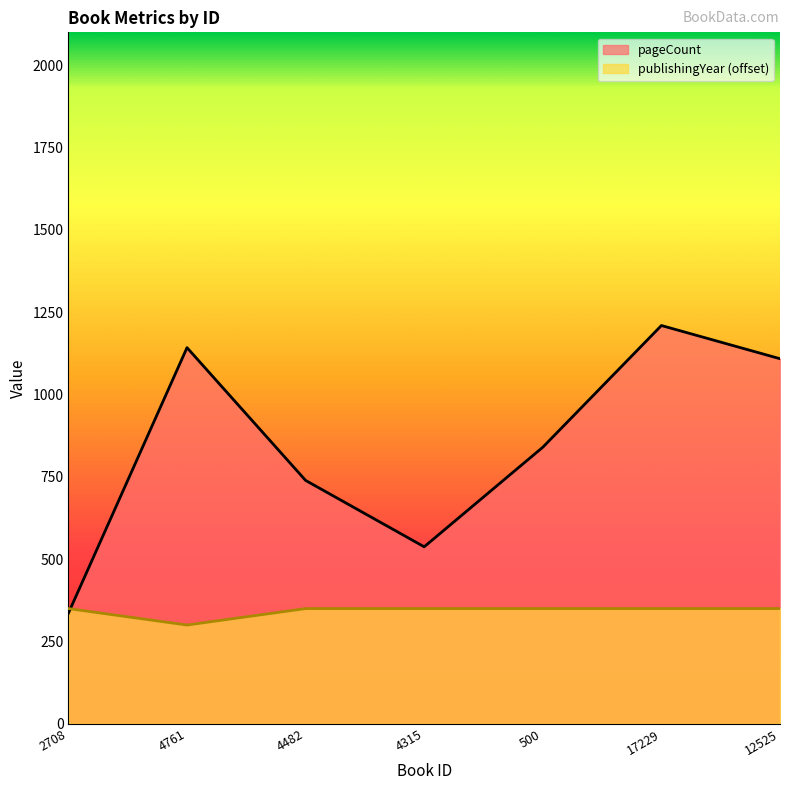

Where is publishingYear nearest to the value 325?

2708